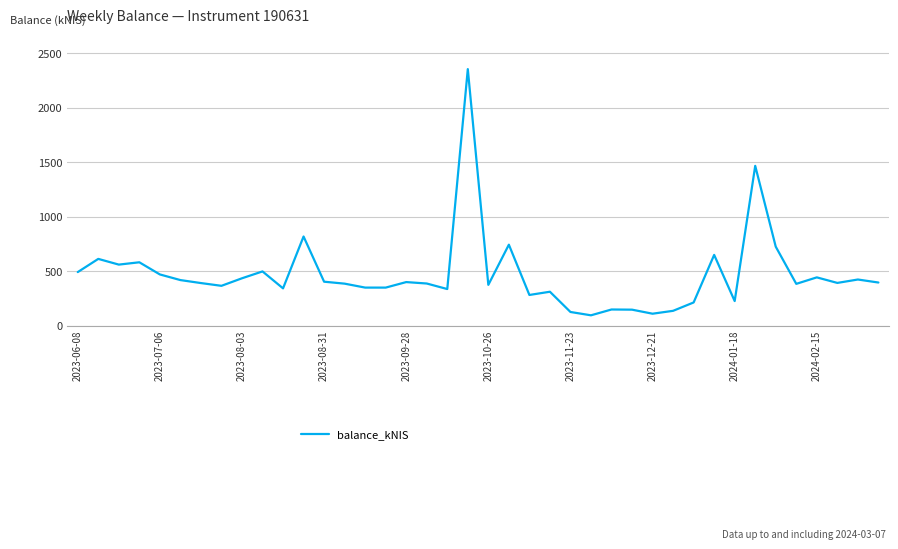

What is the greatest value displayed?

2355.5